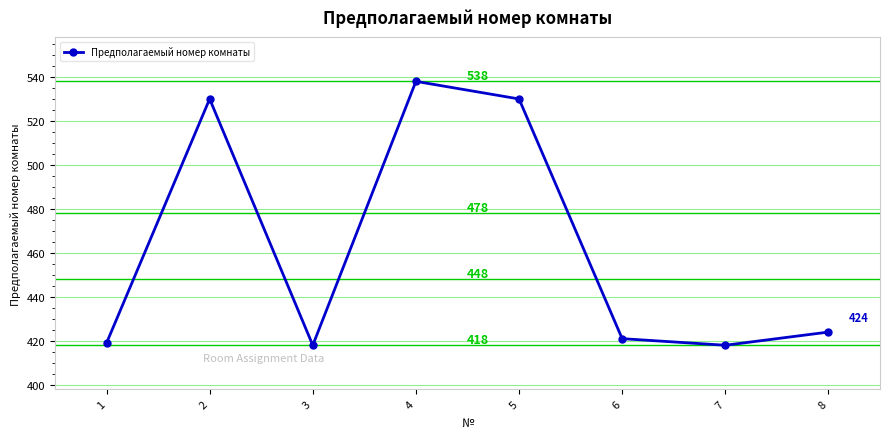

What is the ratio of the value at 8 to the value at 4?

0.8